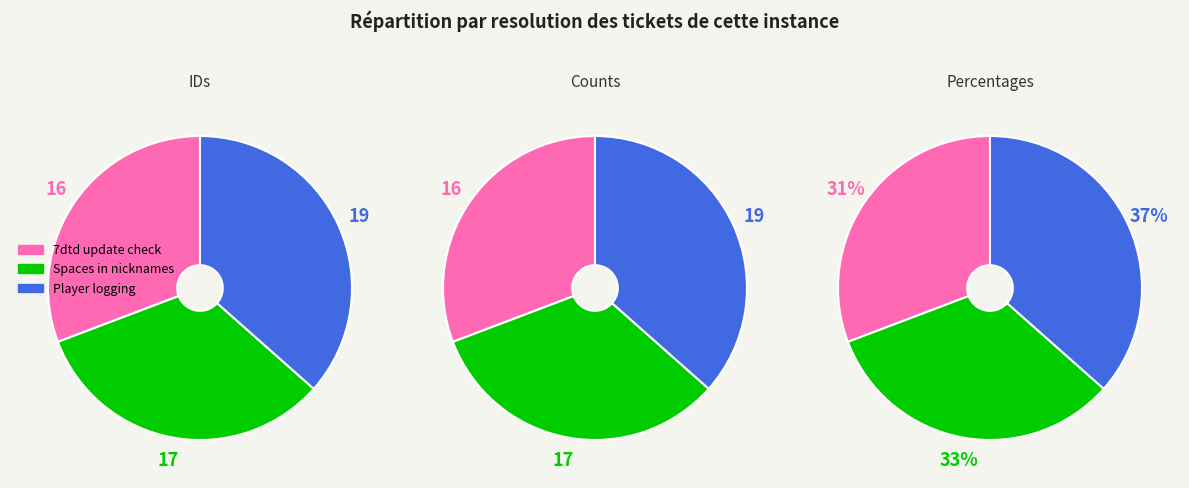

The 7dtd update check slice represents 39% of the pie. True or false?

False